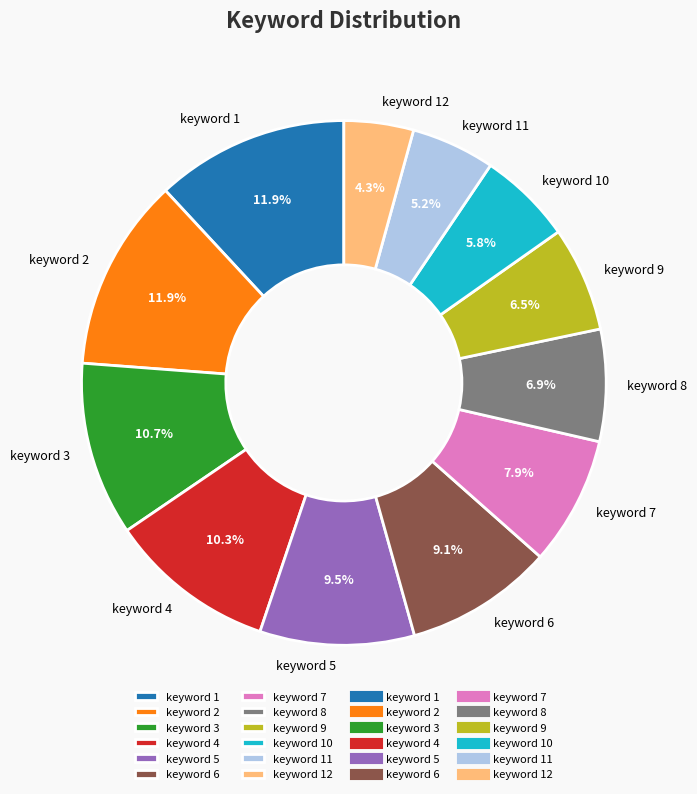

Which has a higher value, keyword 10 or keyword 7?

keyword 7